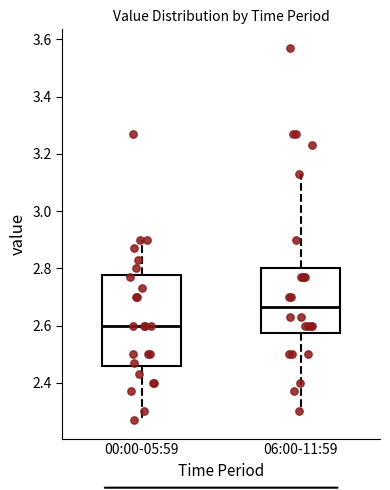

Reading left to right, read every box against the y-axis: the position of its median line, the range the box covers, and the ends of its whiskers. The values are not printed on the chart, so give them approximately, as read against the axis.

00:00-05:59: median 2.60, box 2.46 to 2.78, whiskers 2.28 to 2.90
06:00-11:59: median 2.66, box 2.58 to 2.80, whiskers 2.30 to 3.14